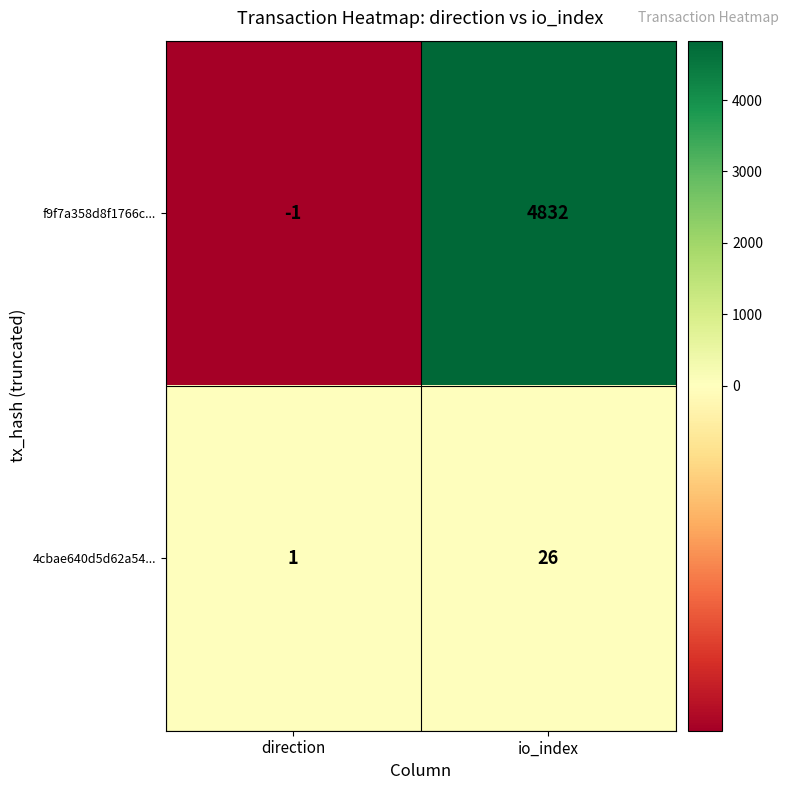

Which series has the widest spread of values?

f9f7a358d8f1766c...